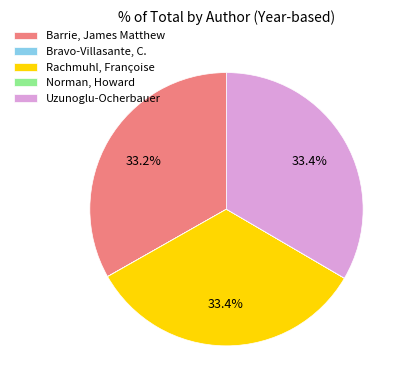

Is Uzunoglu-Ocherbauer the majority of the pie?

No